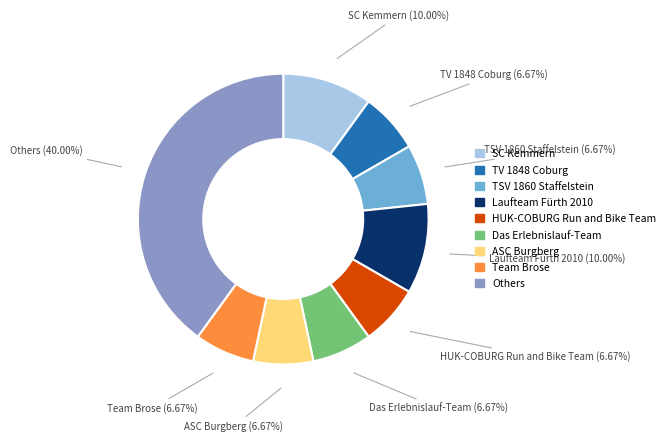

Does any single category account for the majority?

No